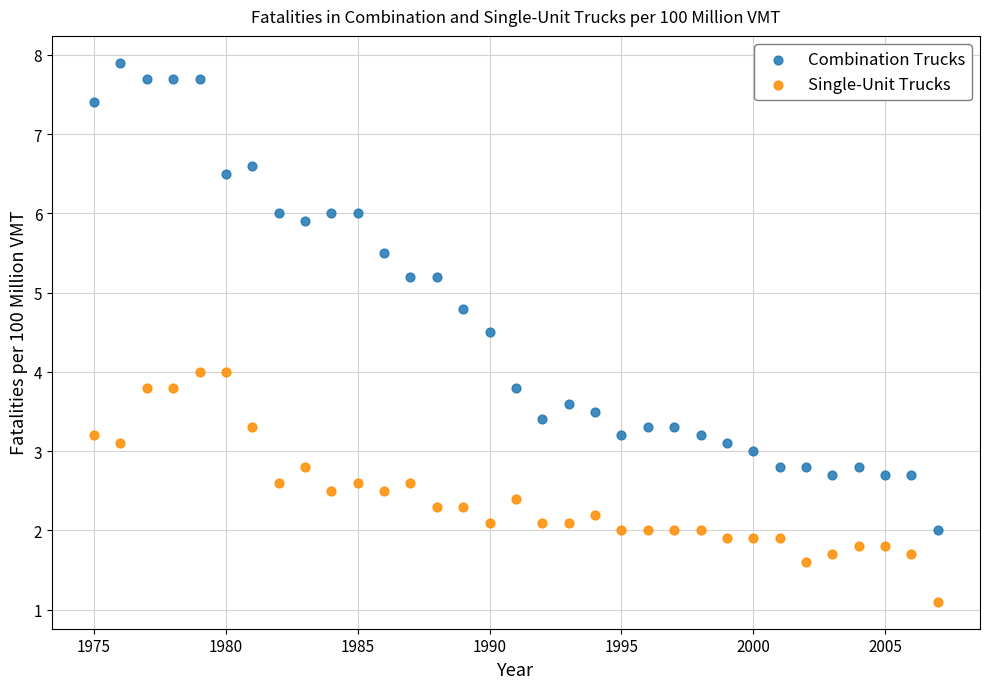

Which series contains the highest Y value?

Combination Trucks